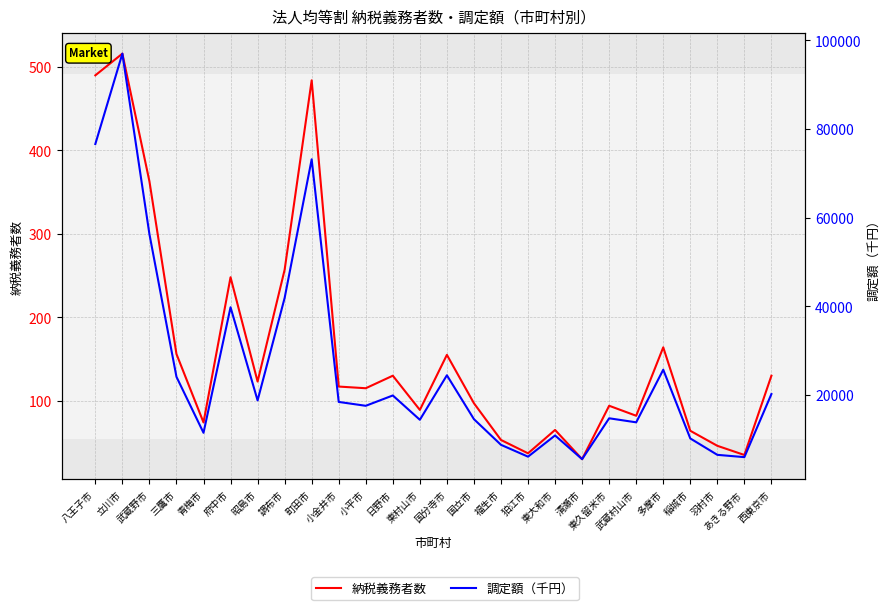

What is the difference between the second highest and second lowest values in the 納税義務者数 series?

455